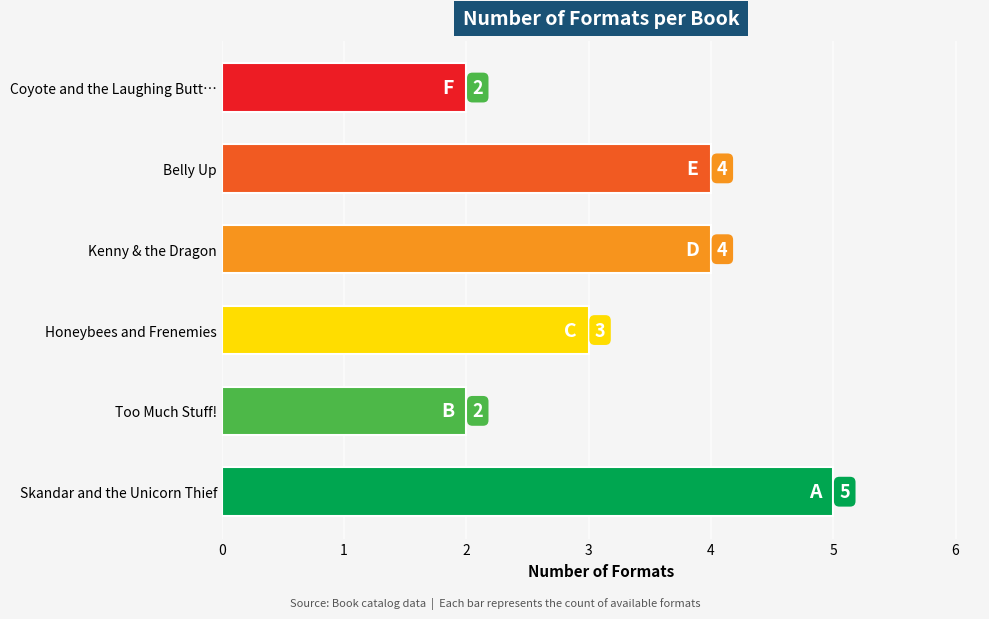

How many series are shown in this chart?

1